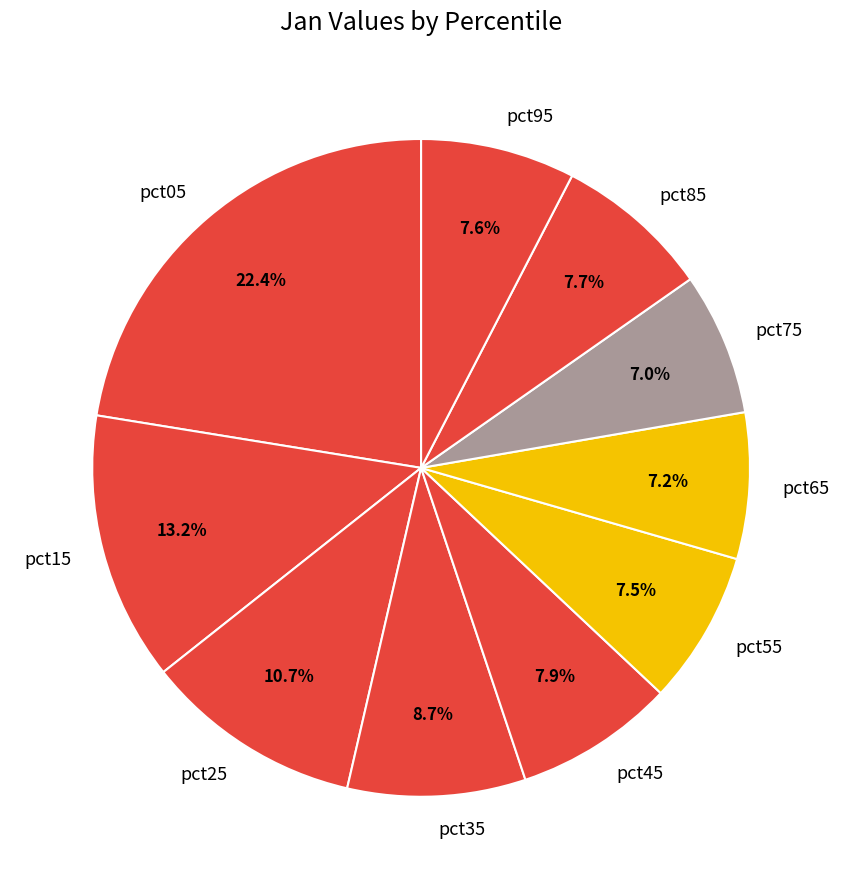

Which slice is the largest?

pct05